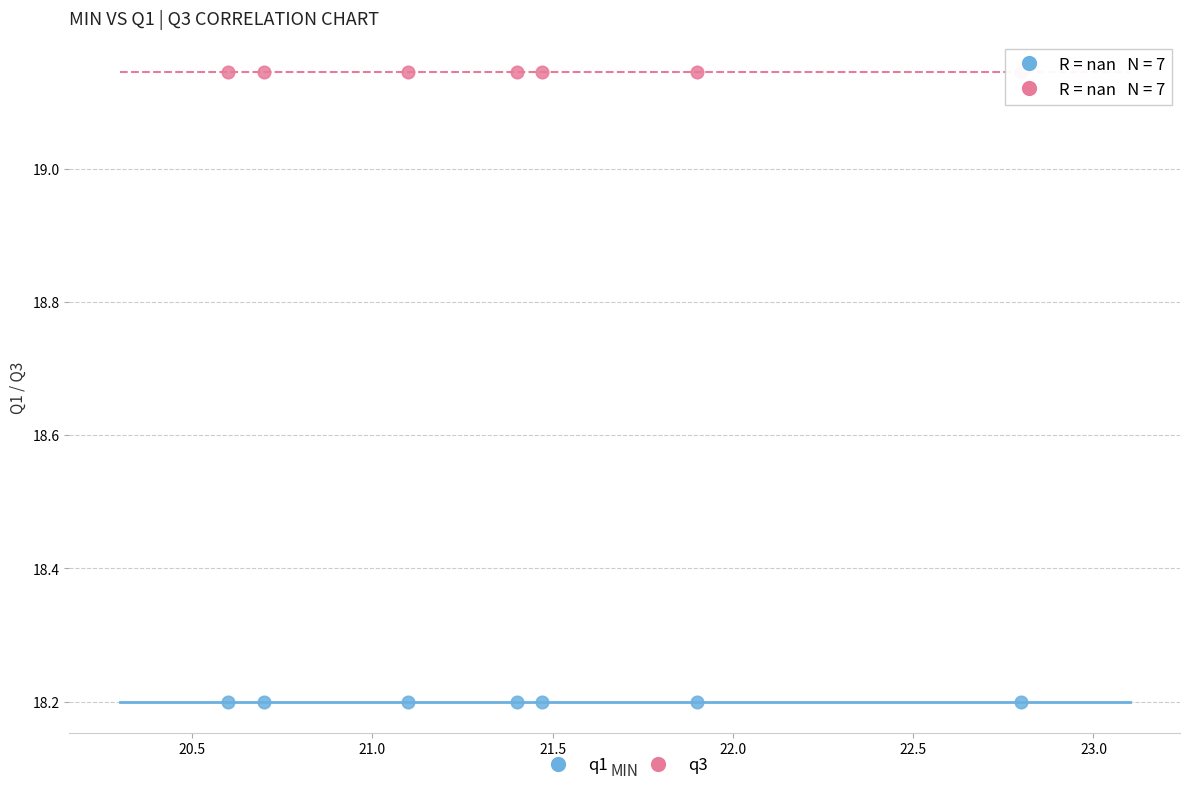

Which series contains the highest Y value?

q3